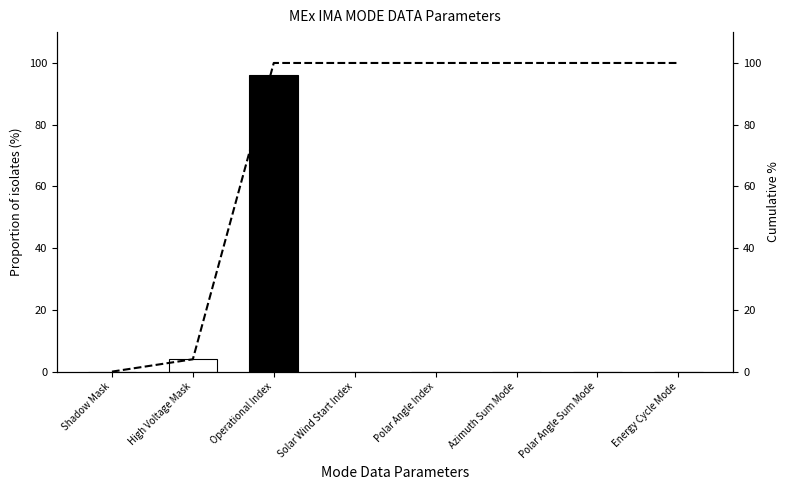

Reading left to right, what are all the values shown in this chart?

Proportion of isolates: Shadow Mask=0	High Voltage Mask=4	Operational Index=96	Solar Wind Start Index=0	Polar Angle Index=0	Azimuth Sum Mode=0	Polar Angle Sum Mode=0	Energy Cycle Mode=0
Cumulative %: Shadow Mask=0	High Voltage Mask=4	Operational Index=100	Solar Wind Start Index=100	Polar Angle Index=100	Azimuth Sum Mode=100	Polar Angle Sum Mode=100	Energy Cycle Mode=100